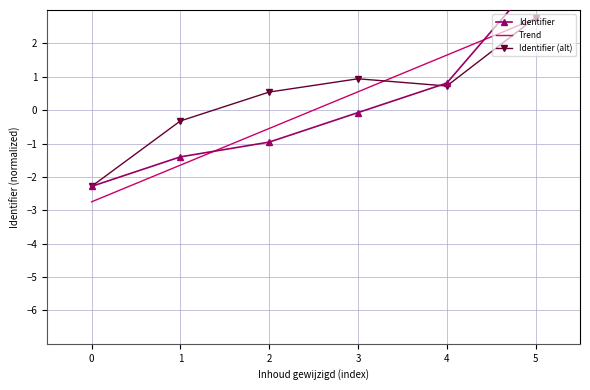

What is the value of the Identifier point at the 2nd from the left?

-1.4